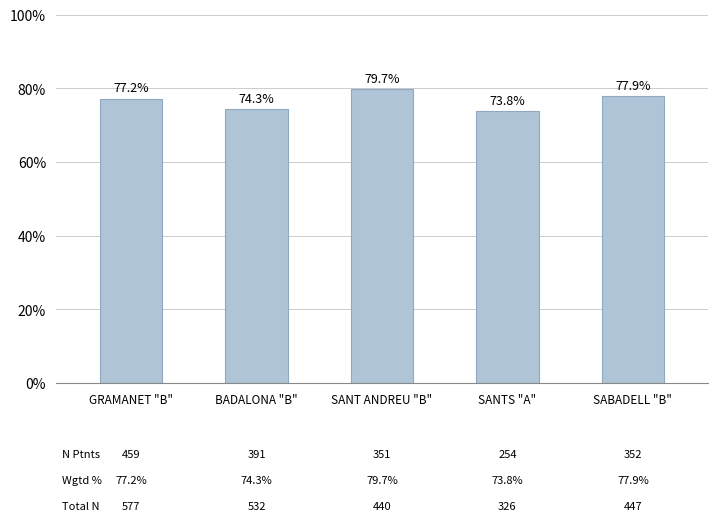

Does the chart contain any negative values?

No